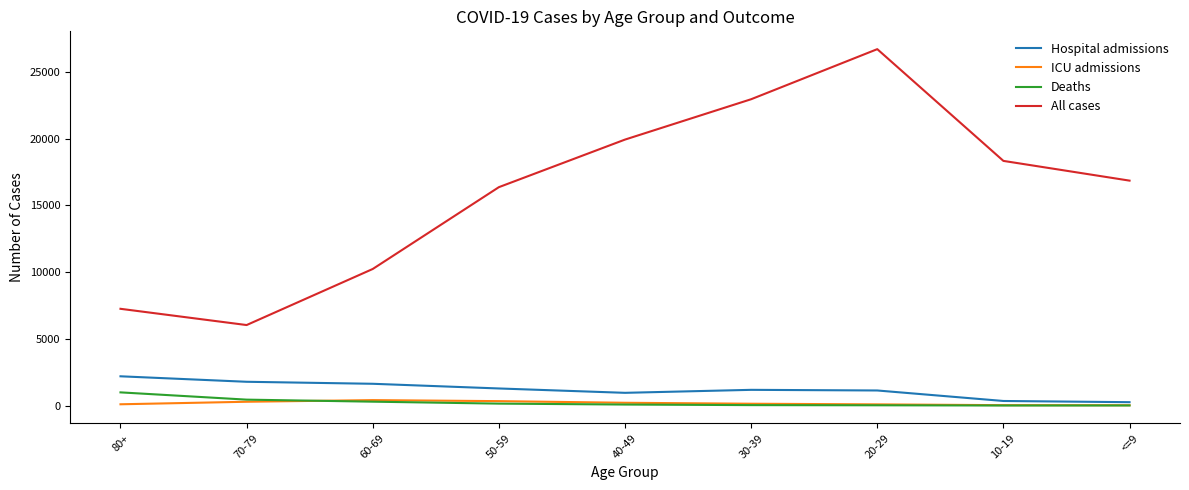

What is the lowest value of the All cases series?

6031